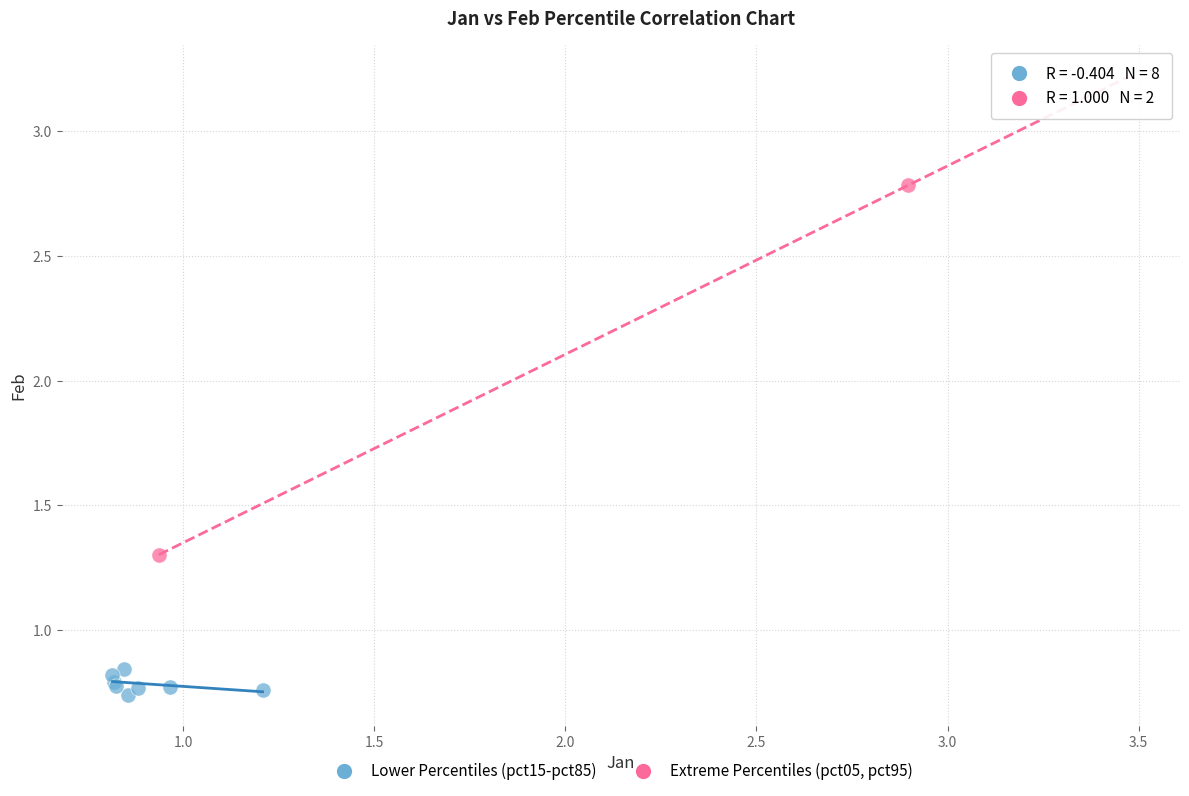

Which series reaches the maximum Y coordinate?

Extreme Percentiles (pct05, pct95)